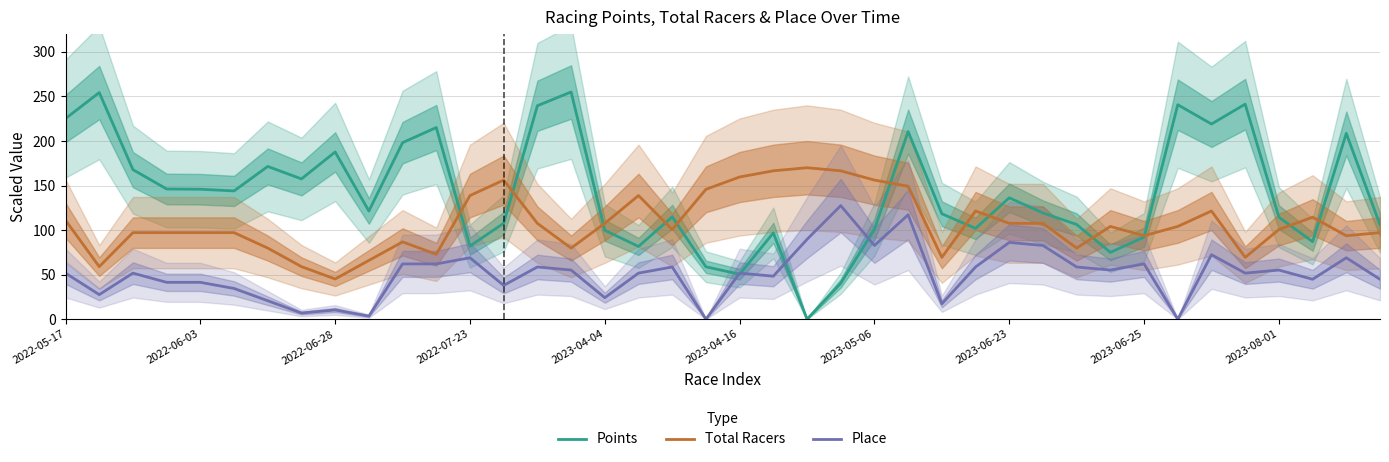

What is the value of the Place point at the 19th from the left?

58.6